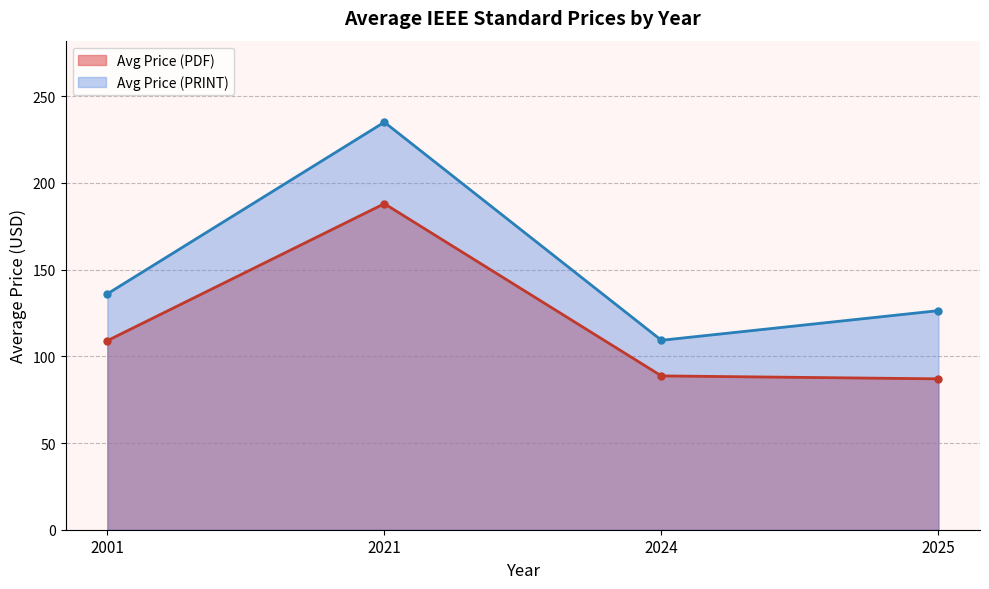

List the series in order of their overall mean, highest first.

Avg Price (PRINT), Avg Price (PDF)